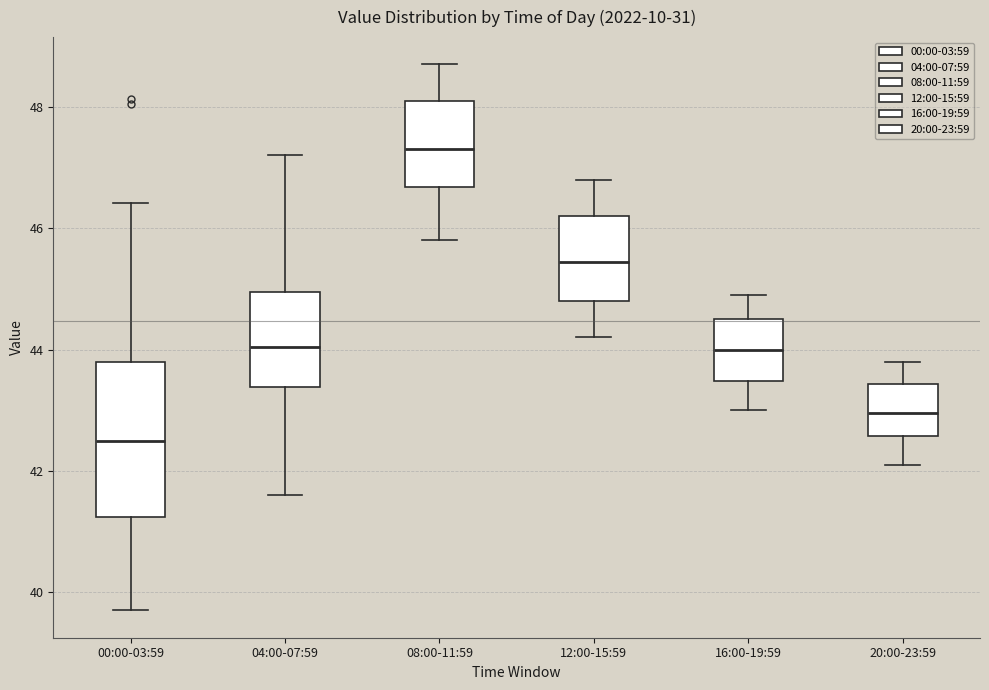

Which box has the lowest median line?

00:00-03:59